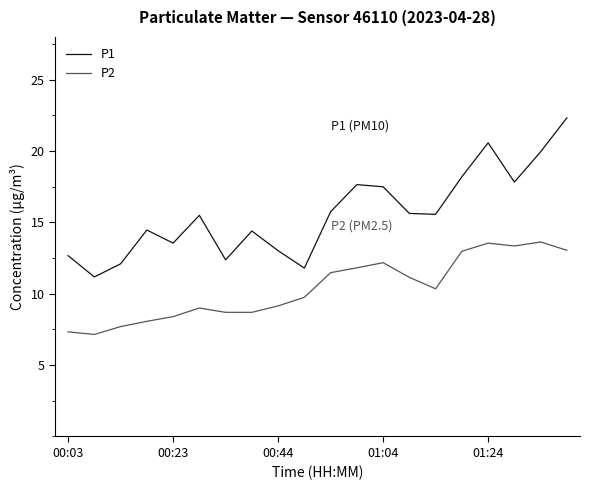

True or false: P2 and P1 intersect in this chart.

False